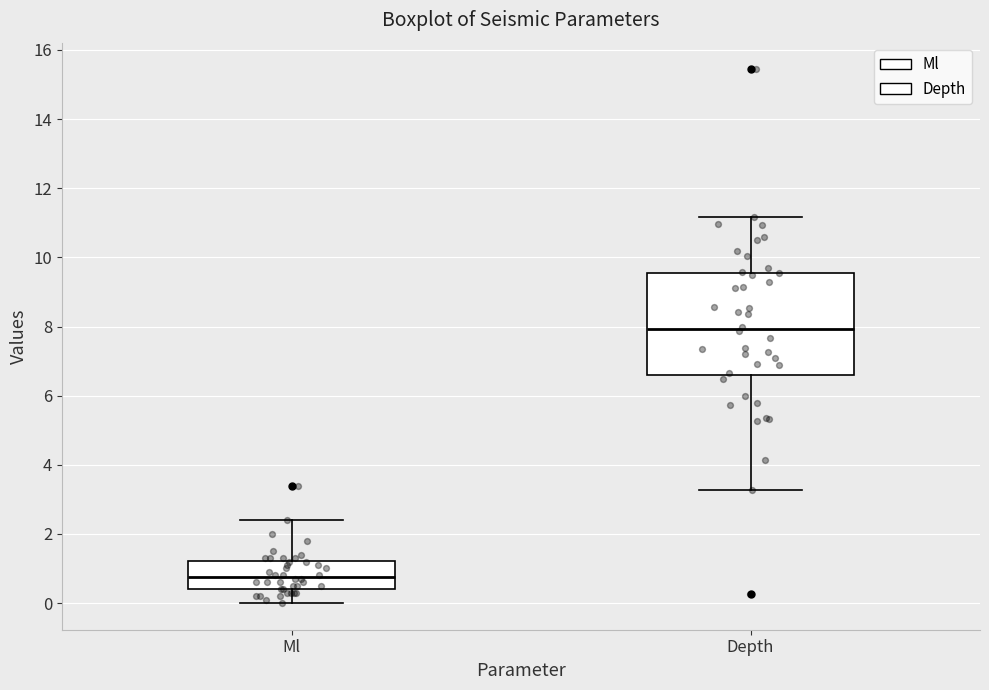

Which box is the tallest, from its lower edge to its upper edge?

Depth